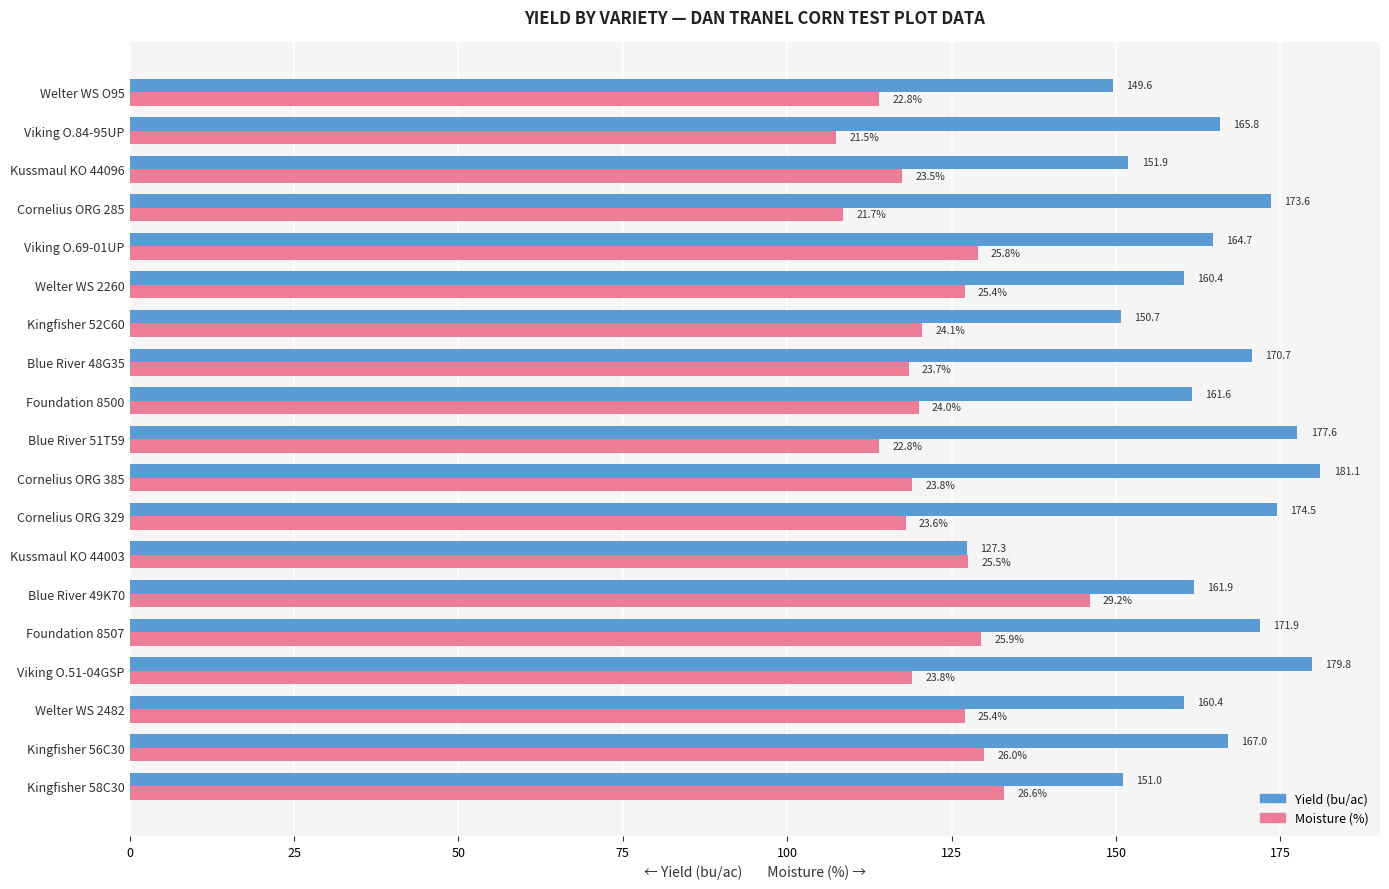

What is the difference between the highest and lowest values at Kingfisher 58C30?

18.0